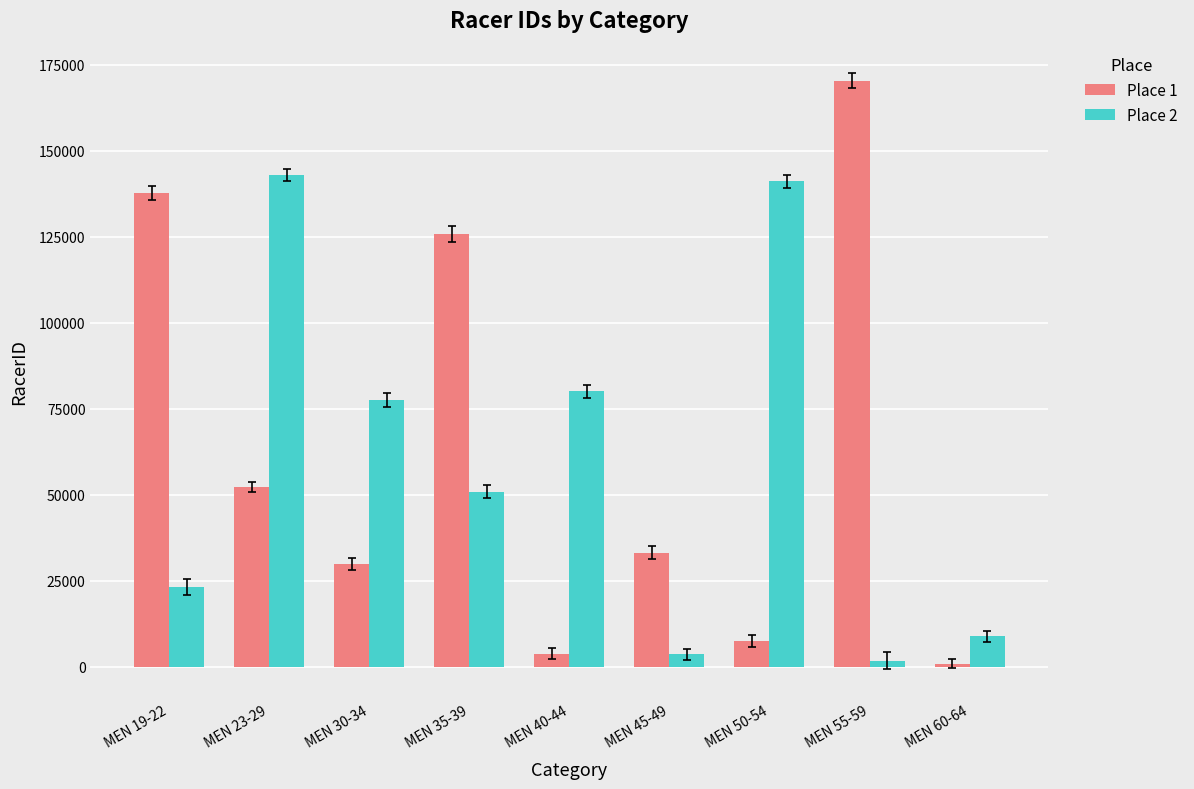

At which category is the sum across all series the highest?

MEN 23-29